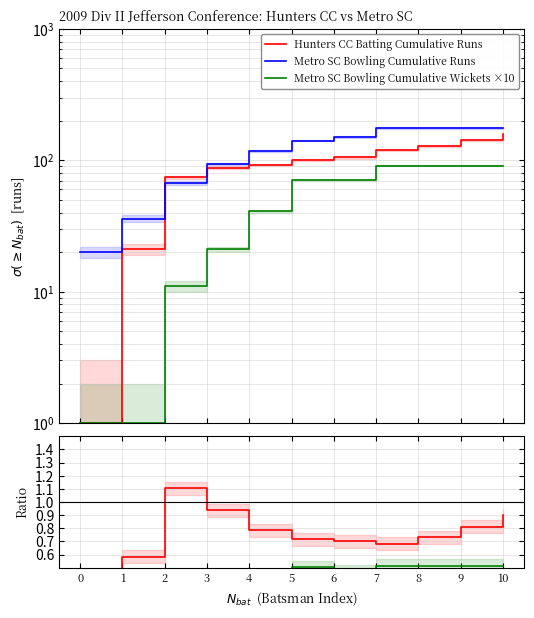

What is the sum of all Wickets×10 / Bowling Runs ratio values?

3.9